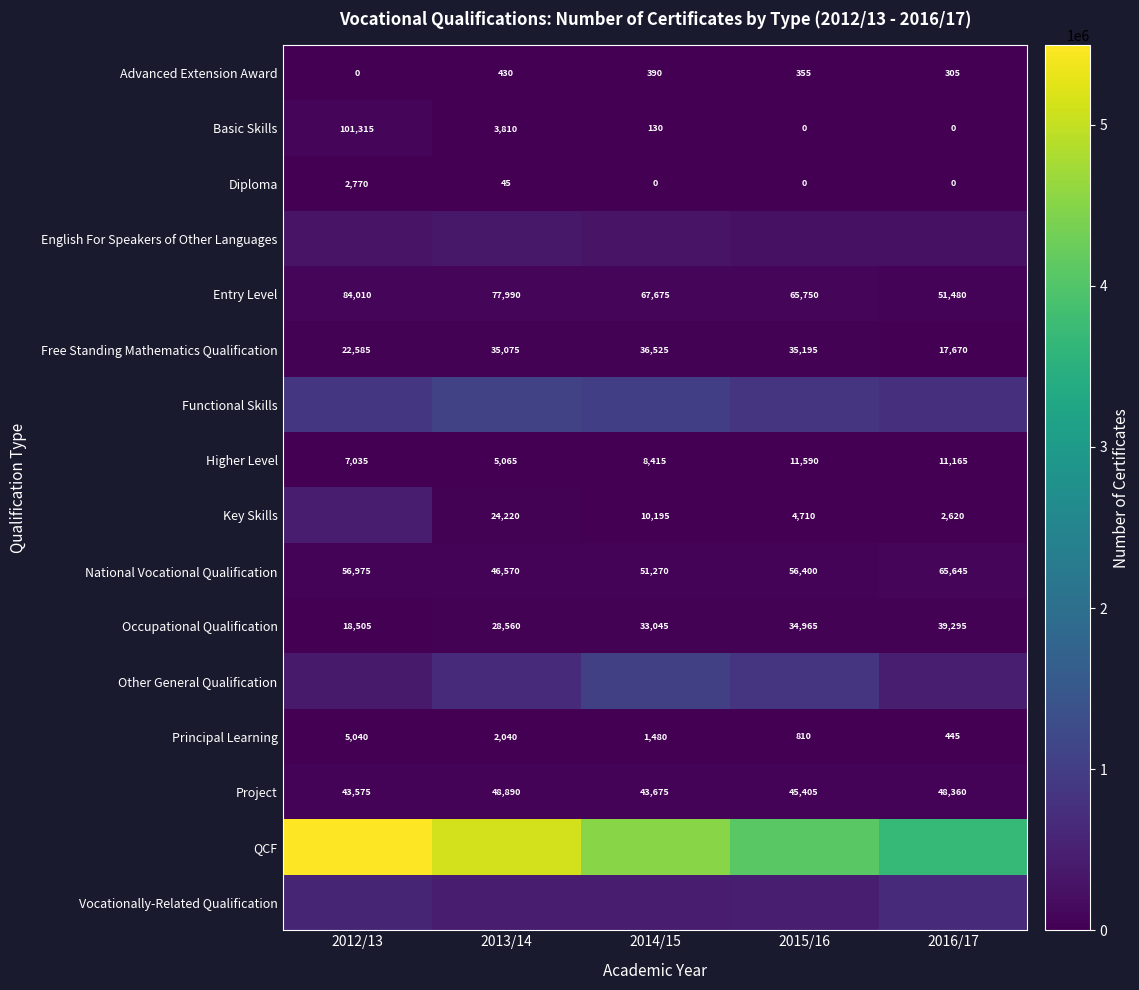

How many values in Basic Skills are above zero?

3